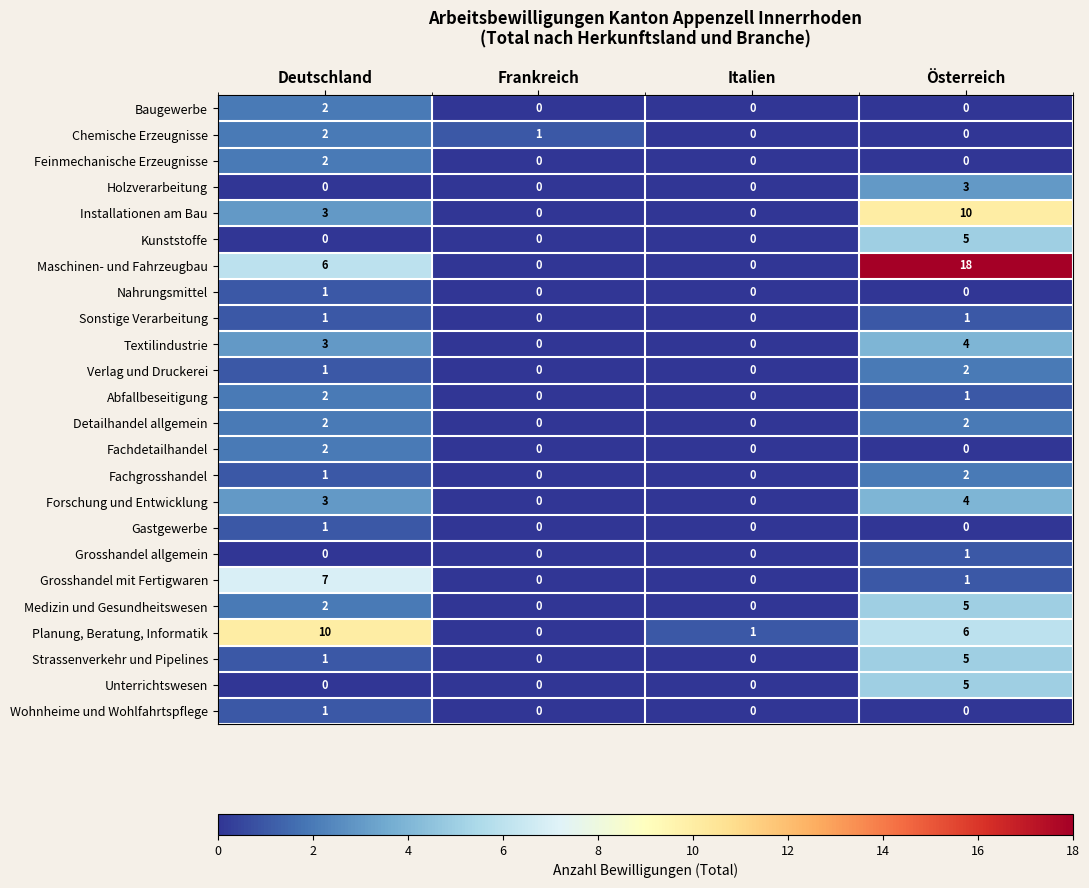

What is the total value across all series at Deutschland?

53